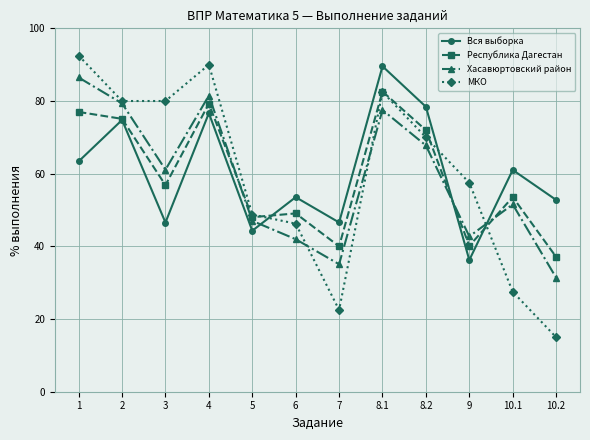

What is the value of the Вся выборка point at the 1st from the left?

63.4